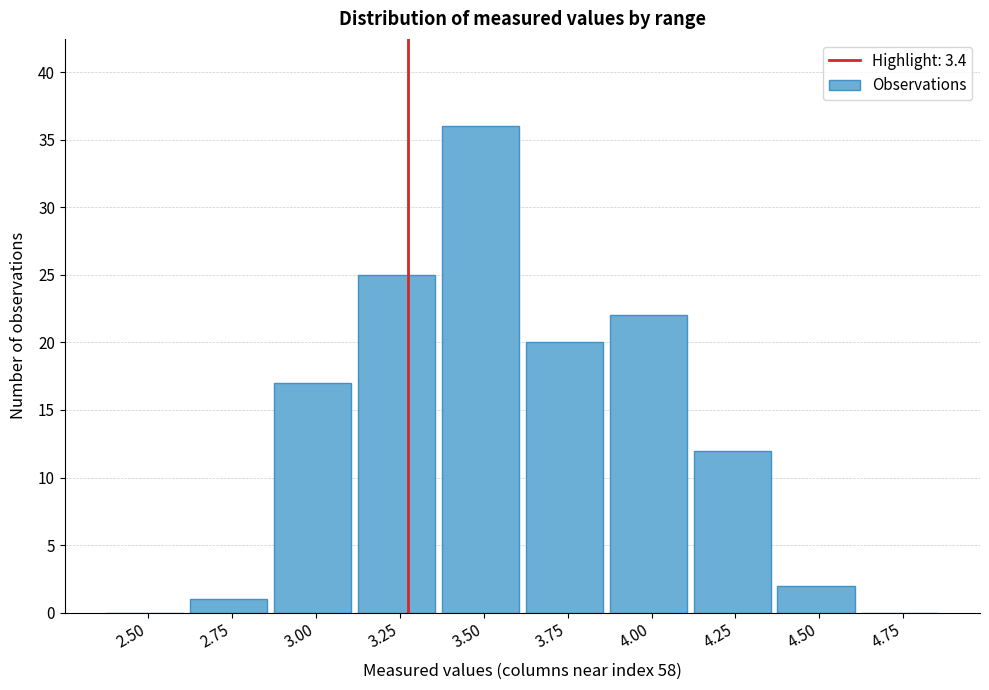

Reading left to right, what are all the values shown in this chart?

2.50=0	2.75=1	3.00=17	3.25=25	3.50=36	3.75=20	4.00=22	4.25=12	4.50=2	4.75=0